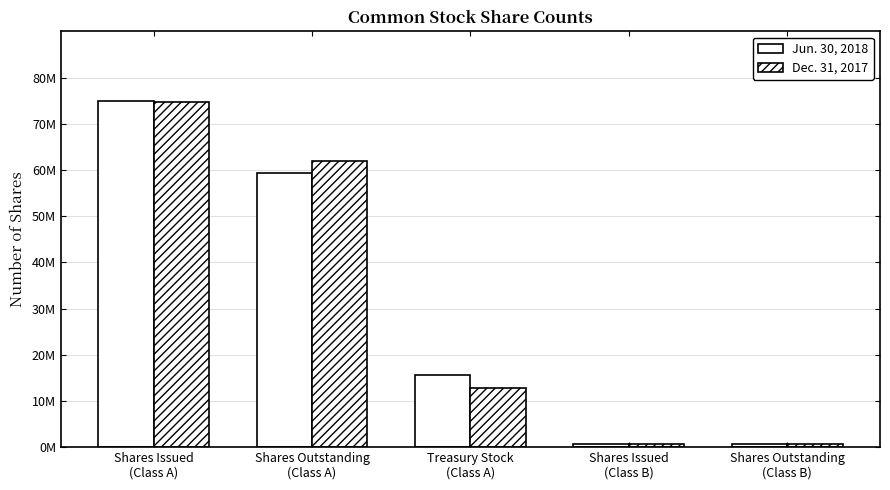

What is the sum of all Jun. 30, 2018 values?

151334884